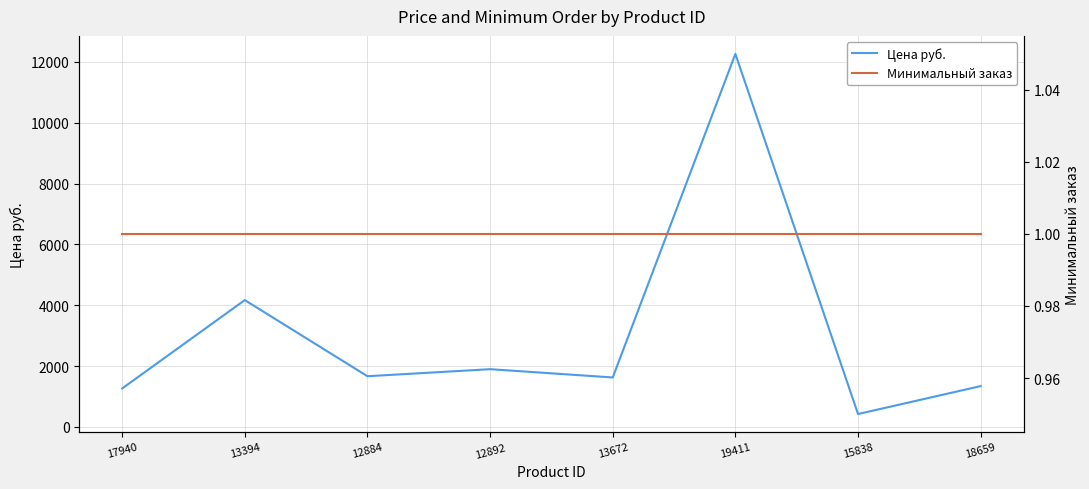

Reading left to right, transcribe all the data shown in this chart.

Цена руб.: 17940=1266.9	13394=4171.5	12884=1668.6	12892=1900.3	13672=1628.0	19411=12265.0	15838=426.0	18659=1344.1
Минимальный заказ: 17940=1.0	13394=1.0	12884=1.0	12892=1.0	13672=1.0	19411=1.0	15838=1.0	18659=1.0